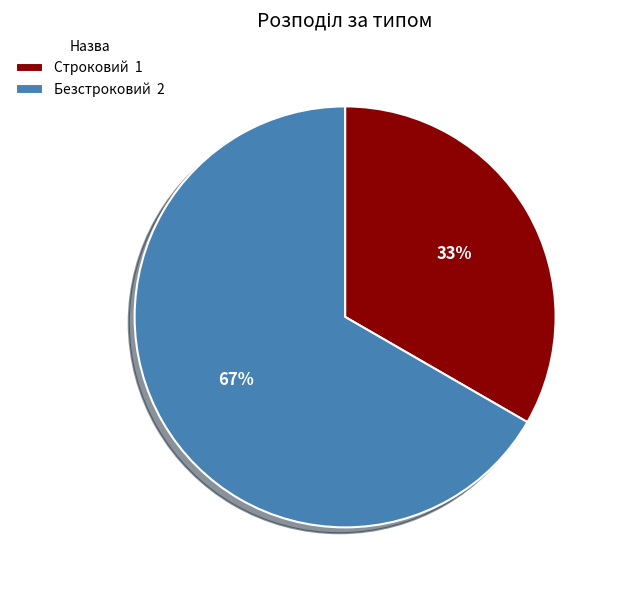

To the nearest percent, what is the average slice percentage?

50%